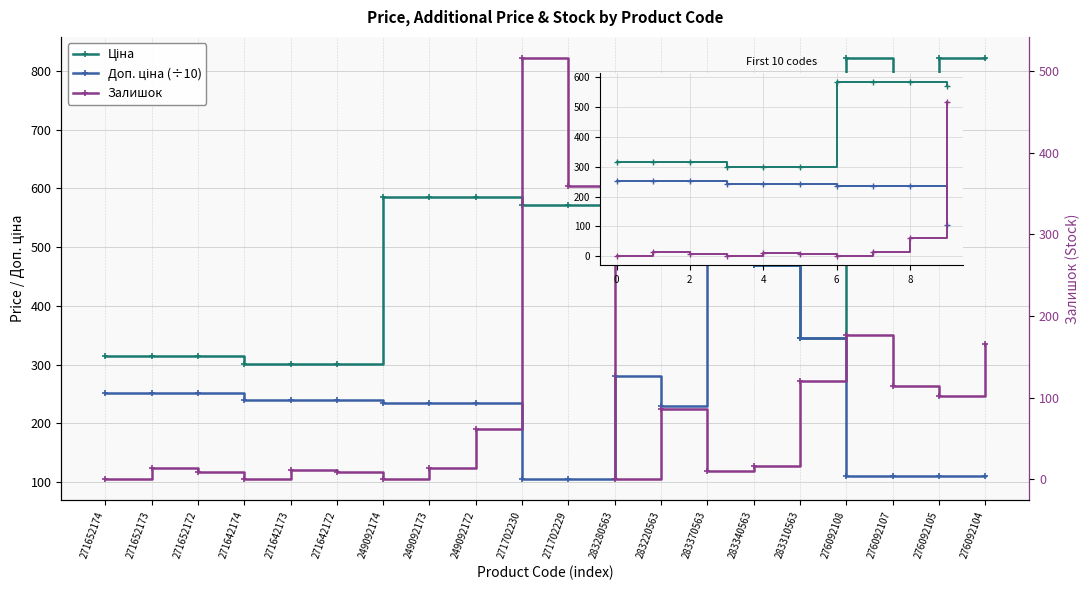

At which label does Ціна first exceed 314?

271652174